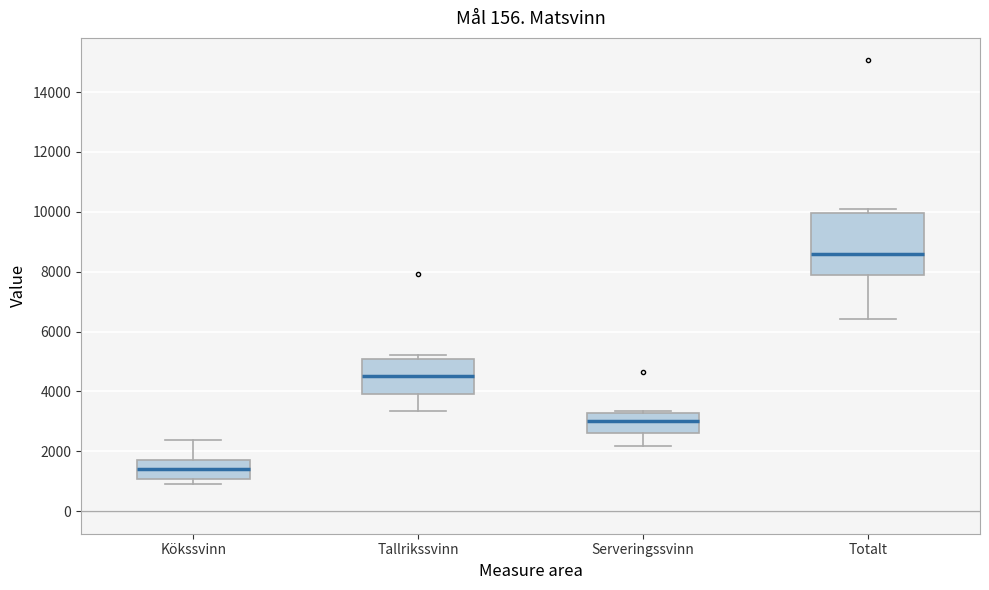

Which box is the tallest, from its lower edge to its upper edge?

Totalt